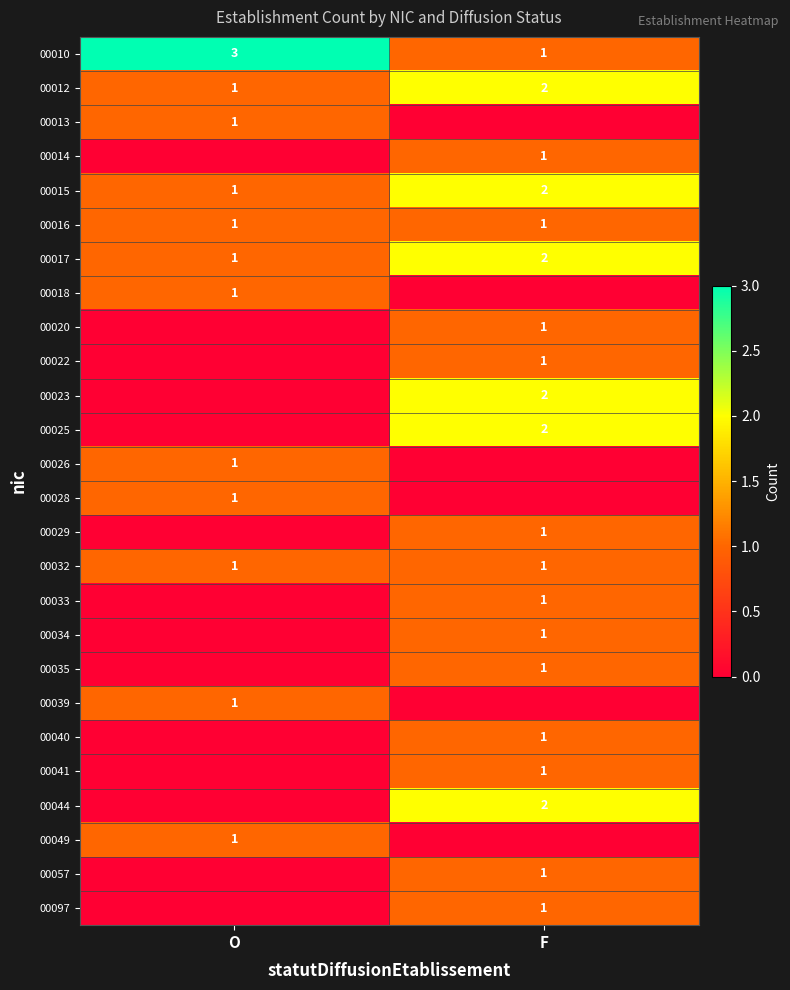

Which label corresponds to the largest value in the chart?

O